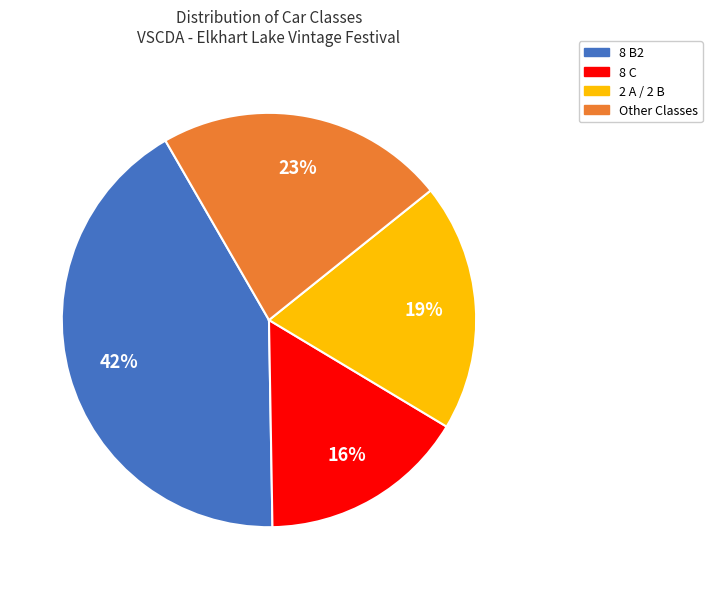

To the nearest percent, what is the average slice percentage?

25%